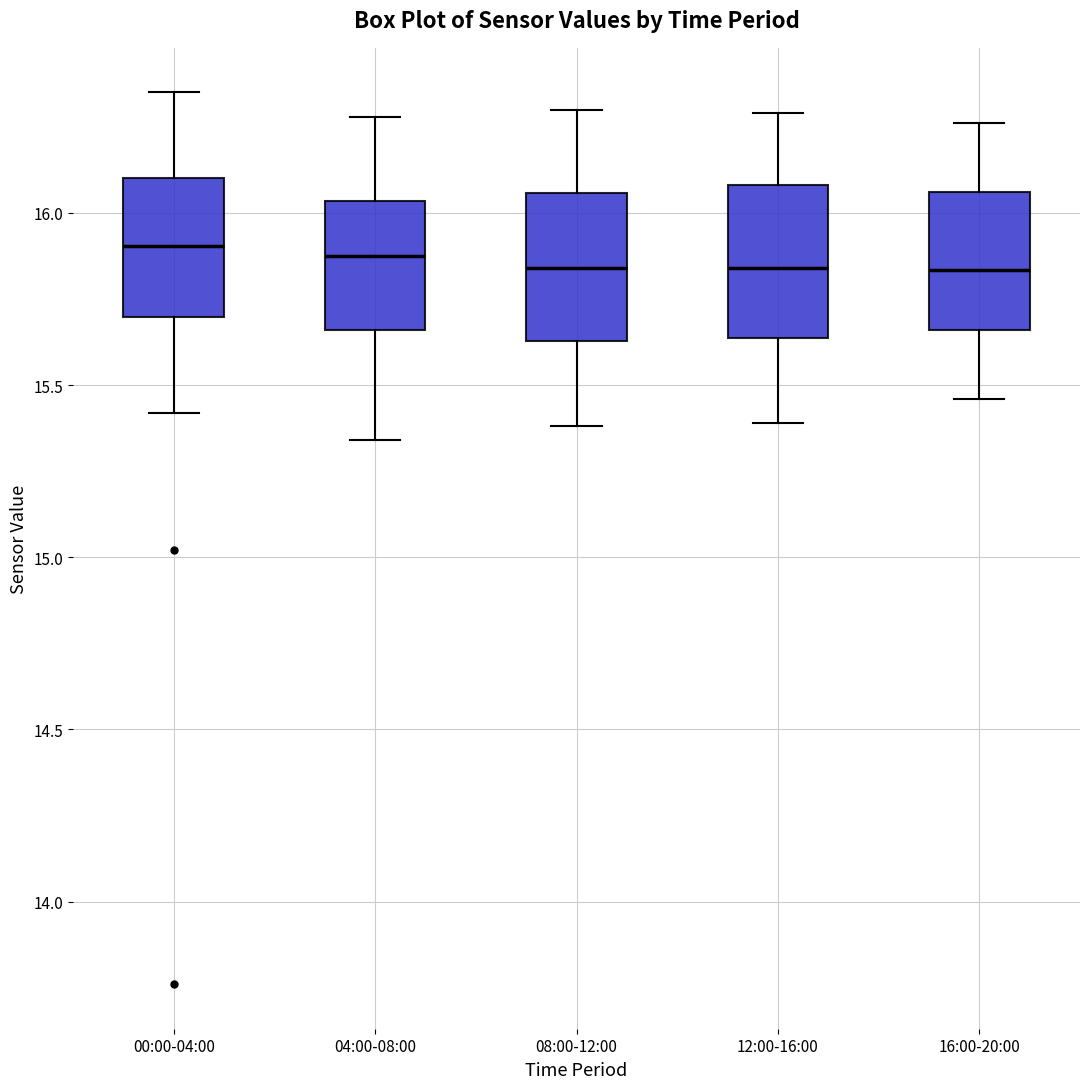

Reading left to right, read every box against the y-axis: the position of its median line, the range the box covers, and the ends of its whiskers. The values are not printed on the chart, so give them approximately, as read against the axis.

00:00-04:00: median 15.90, box 15.70 to 16.10, whiskers 15.40 to 16.35
04:00-08:00: median 15.90, box 15.65 to 16.05, whiskers 15.35 to 16.30
08:00-12:00: median 15.85, box 15.65 to 16.05, whiskers 15.40 to 16.30
12:00-16:00: median 15.85, box 15.65 to 16.10, whiskers 15.40 to 16.30
16:00-20:00: median 15.85, box 15.65 to 16.05, whiskers 15.45 to 16.25